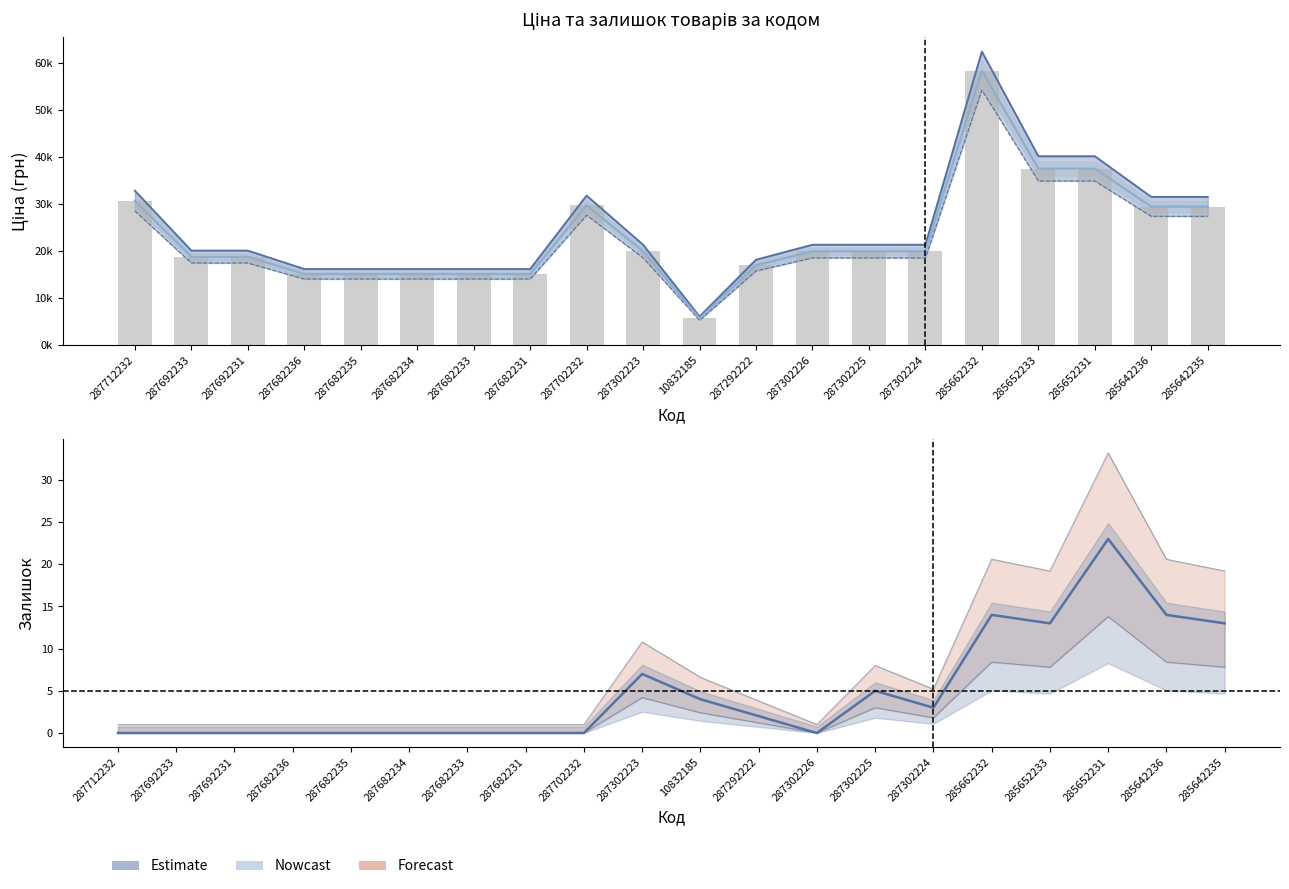

Between 287302225 and 287692233, which is larger?

287302225